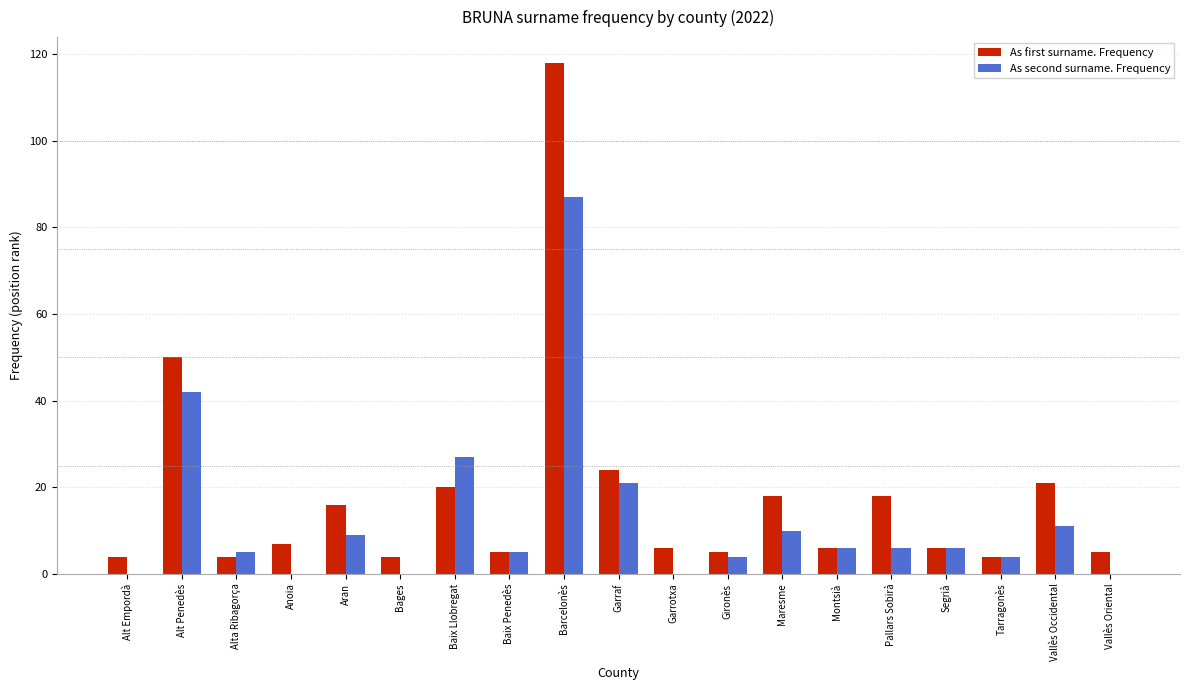

Which series has the largest total across all categories?

As first surname. Frequency